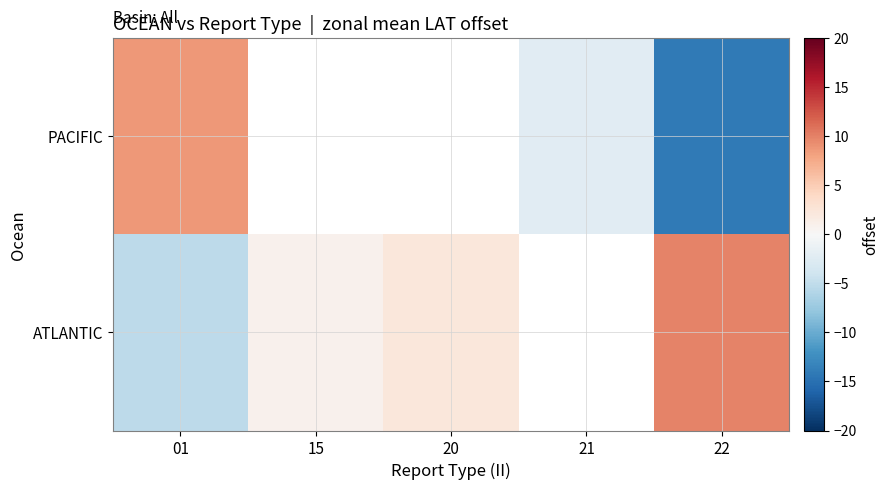

True or false: ATLANTIC has a value of -5.3 at 01.

True